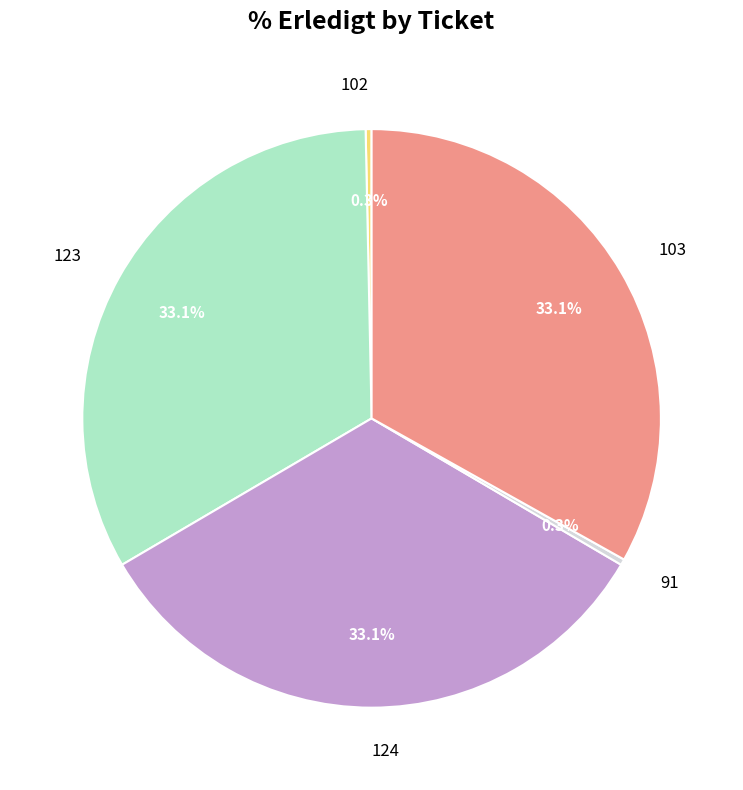

How many slices are in this pie chart?

5